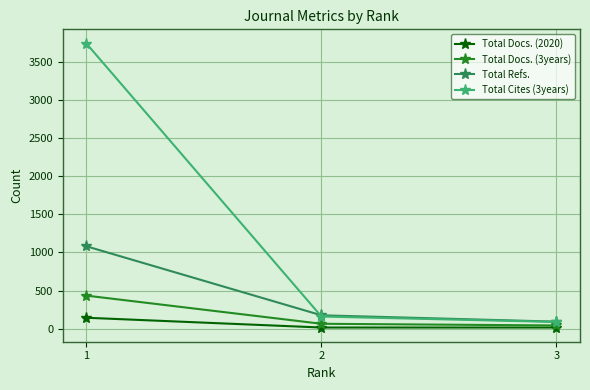

Reading left to right, transcribe all the data shown in this chart.

Total Docs. (2020): 1=144	2=16	3=16
Total Docs. (3years): 1=434	2=65	3=43
Total Refs.: 1=1080	2=176	3=93
Total Cites (3years): 1=3736	2=160	3=89